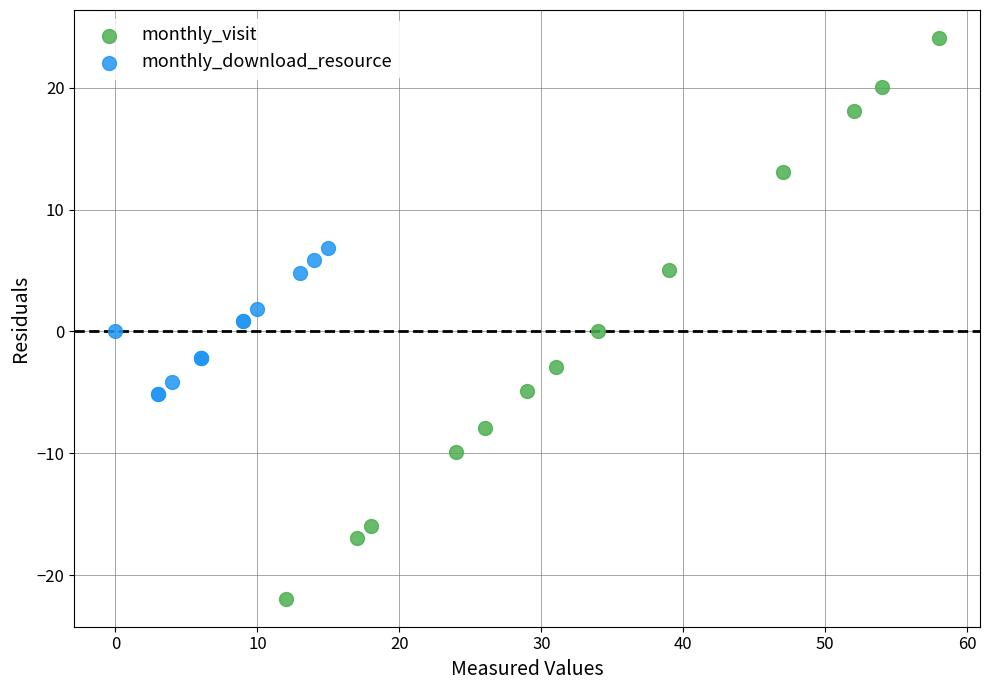

Which series reaches the maximum Y coordinate?

monthly_visit